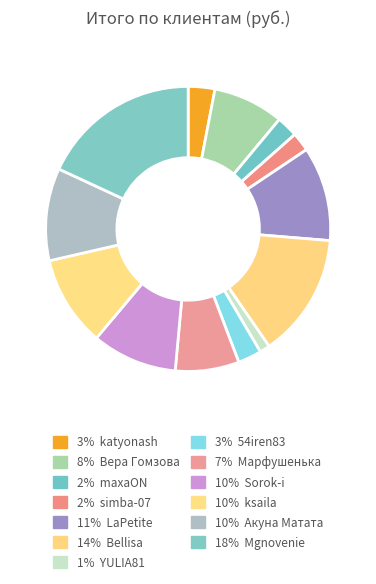

Rank the categories by value from lowest to highest.

YULIA81, simba-07, maxaON, 54iren83, katyonash, Марфушенька, Вера Гомзова, Sorok-i, ksaila, Акуна Матата, LaPetite, Bellisa, Mgnovenie